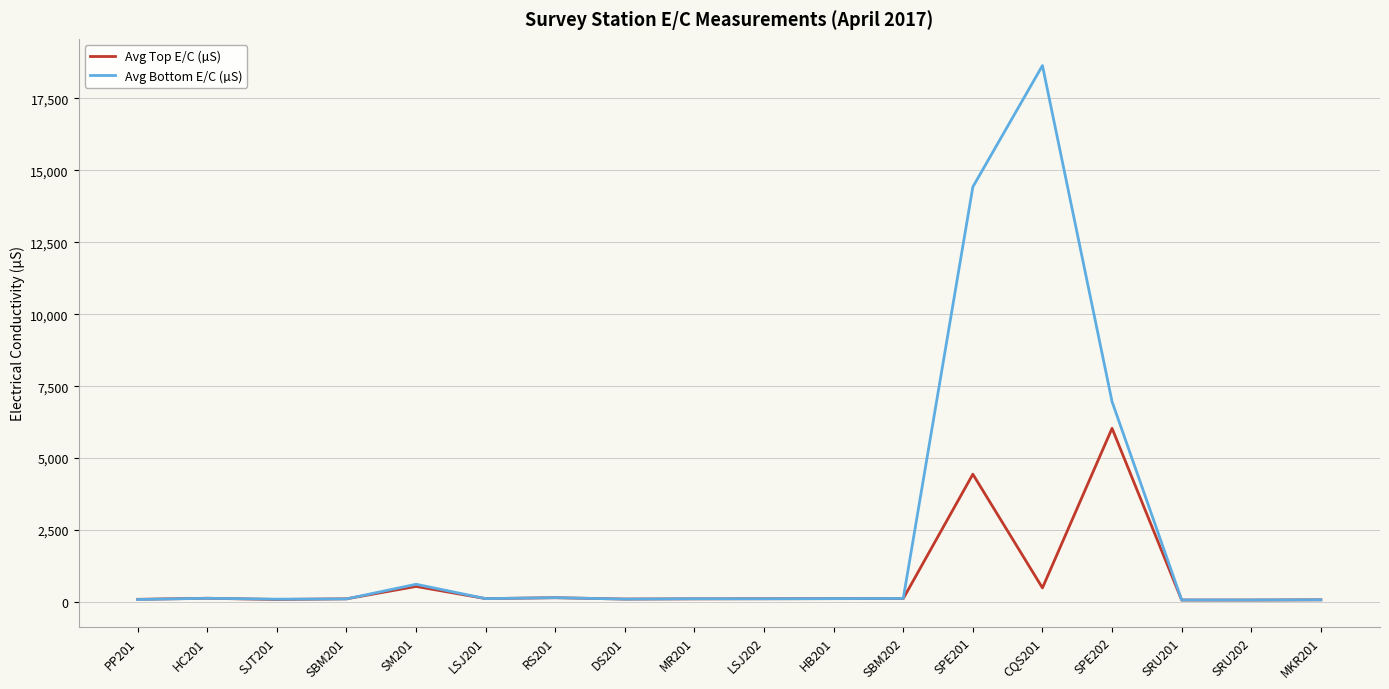

What is the spread (max minus min) of values at CQS201?

18154.3